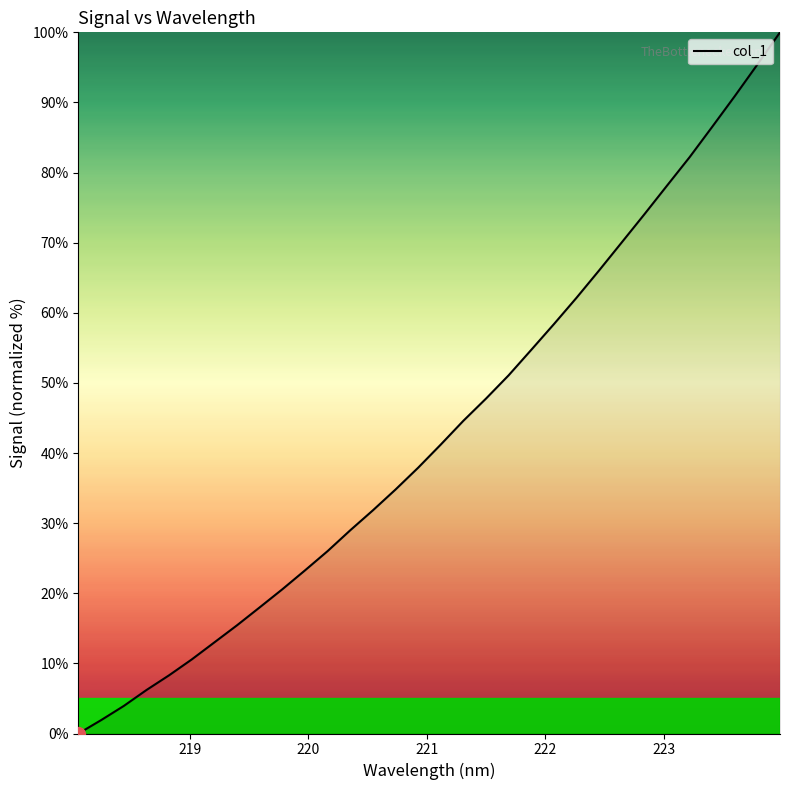

What is the maximum value shown in the chart?

100.0